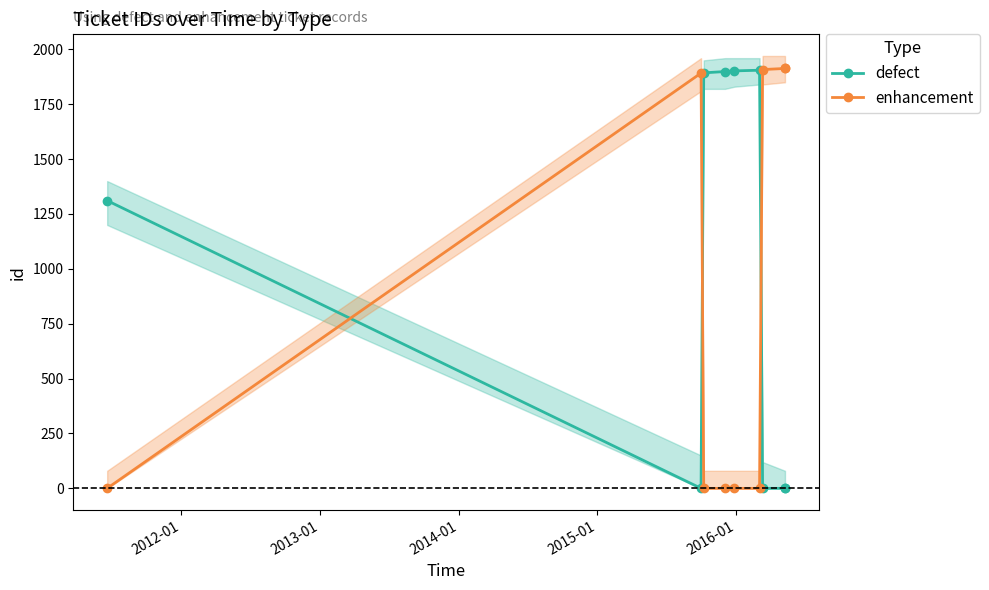

At how many categories does at least one series exceed 1679?

8